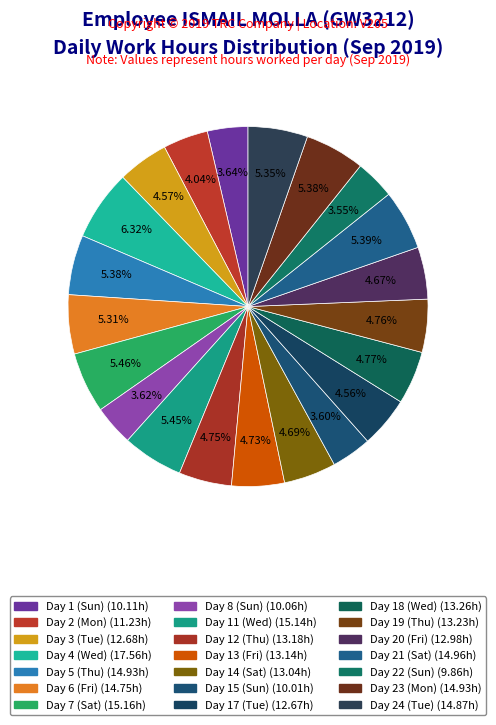

Do Day 4 (Wed) and Day 6 (Fri) together represent more than half of the pie?

No